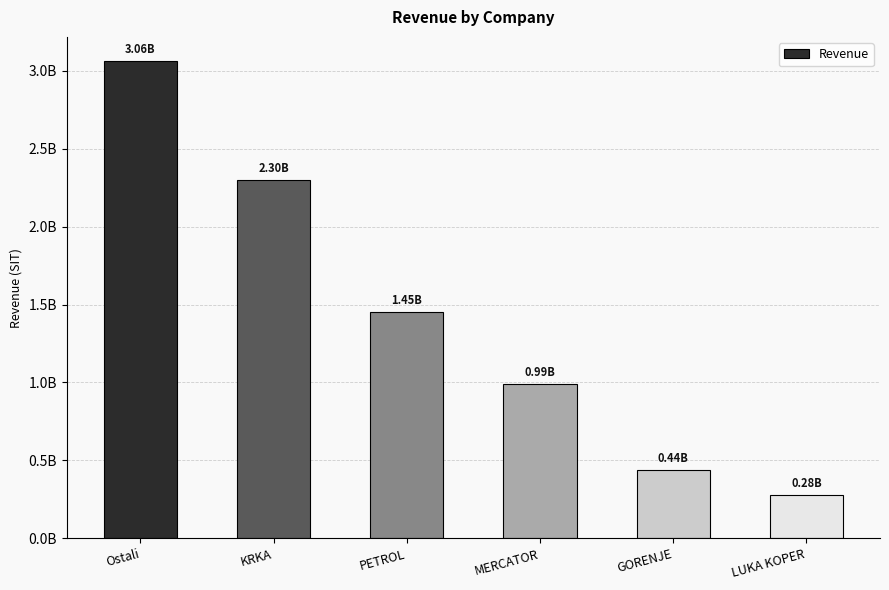

Rank the categories by value from lowest to highest.

LUKA KOPER, GORENJE, MERCATOR, PETROL, KRKA, Ostali